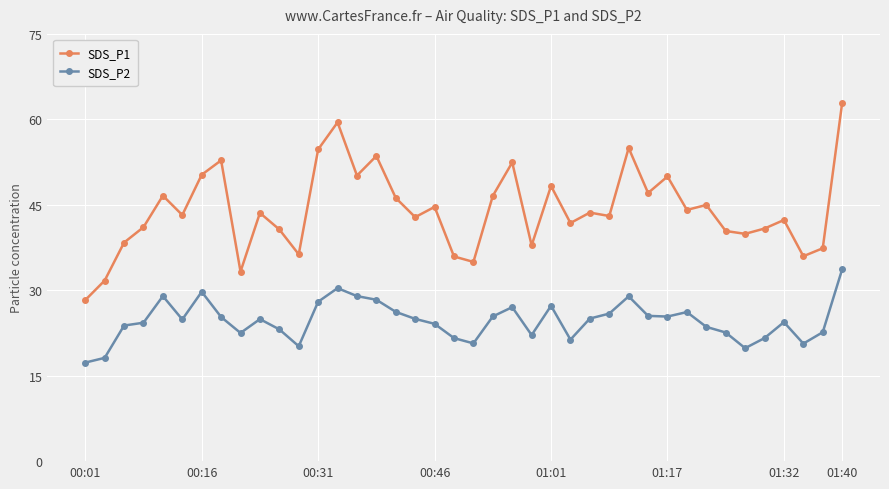

What is the value of the SDS_P1 point at the 38th from the left?

36.0